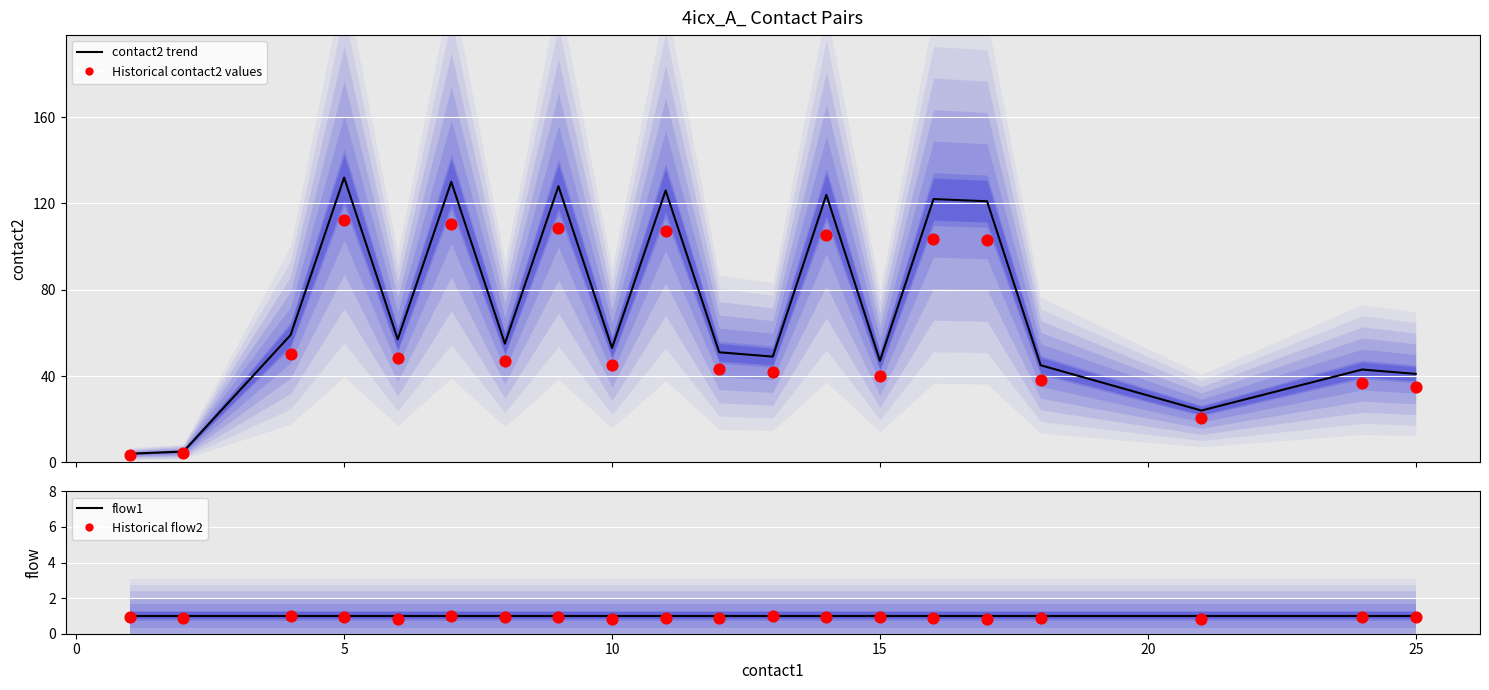

What is the total value across all series at 15?

88.9